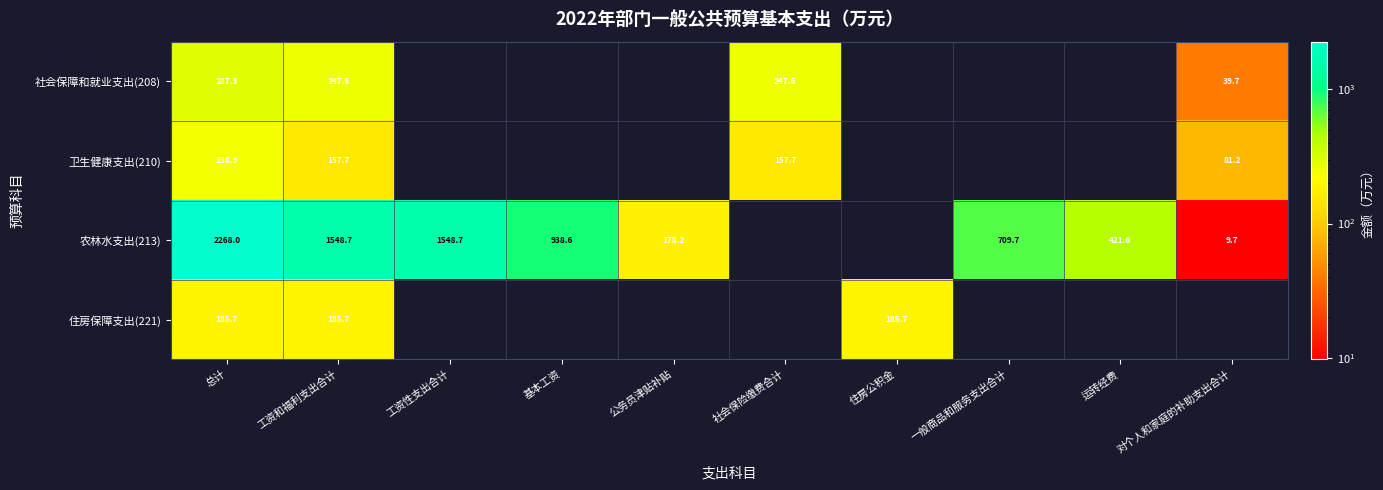

Is the value of 卫生健康支出(210) at 总计 greater than the value of 住房保障支出(221) at 总计?

Yes